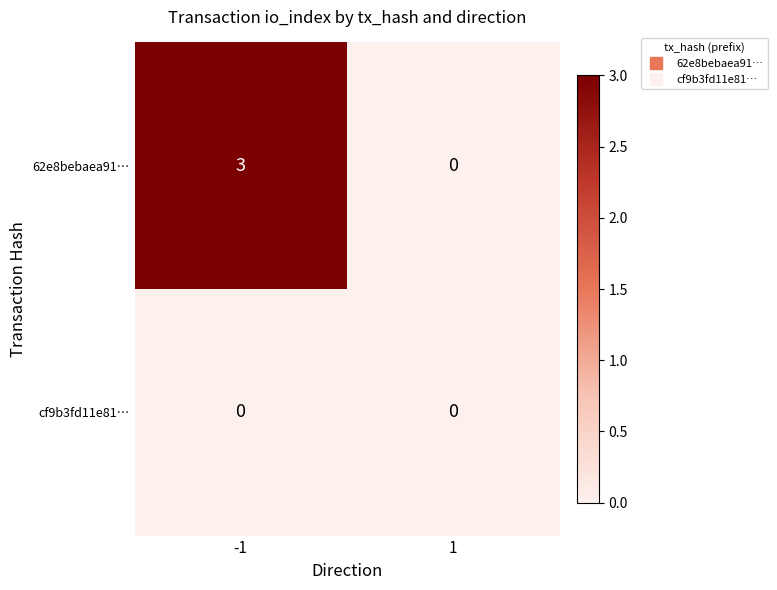

At which category is the sum across all series the highest?

-1